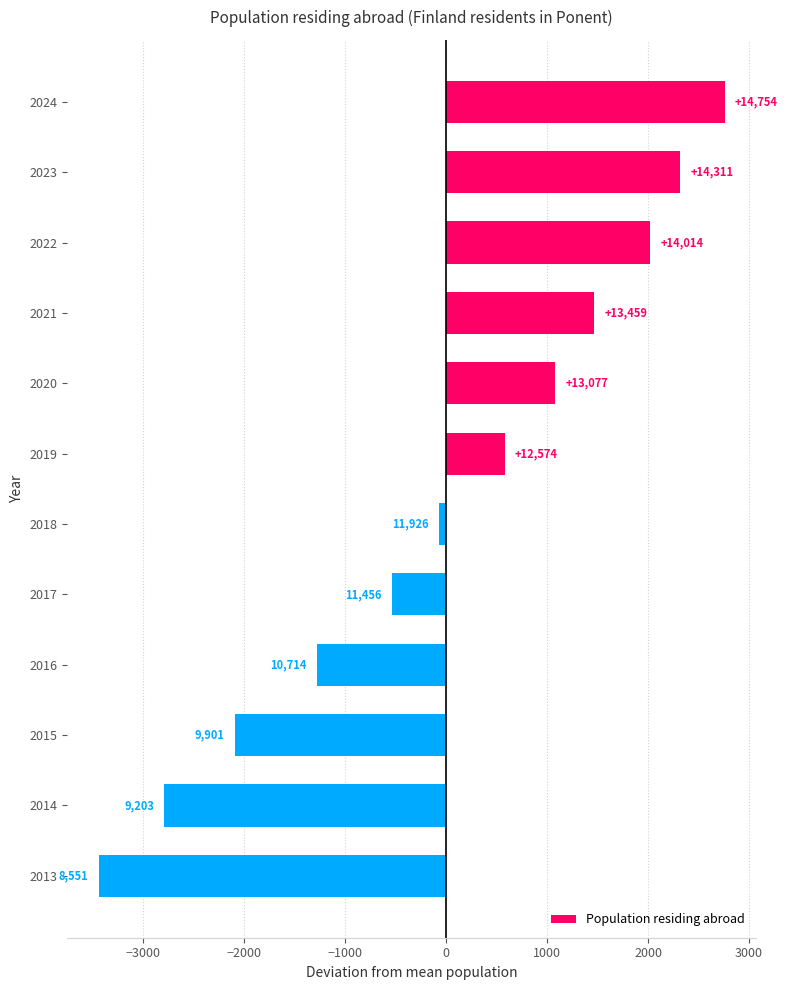

What is the minimum value shown in the chart?

-3444